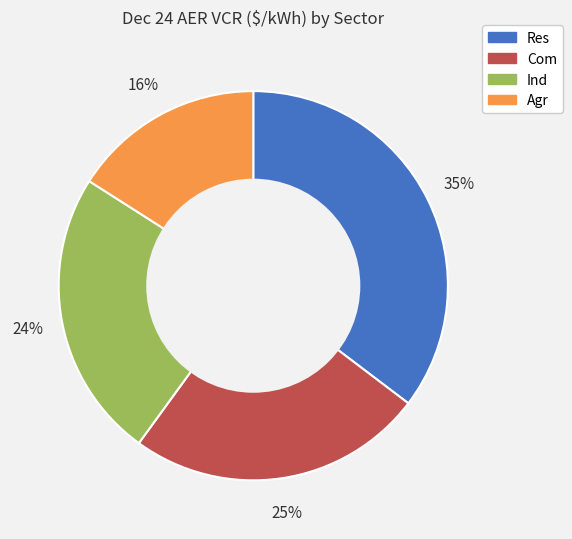

Is there a majority slice in this chart?

No